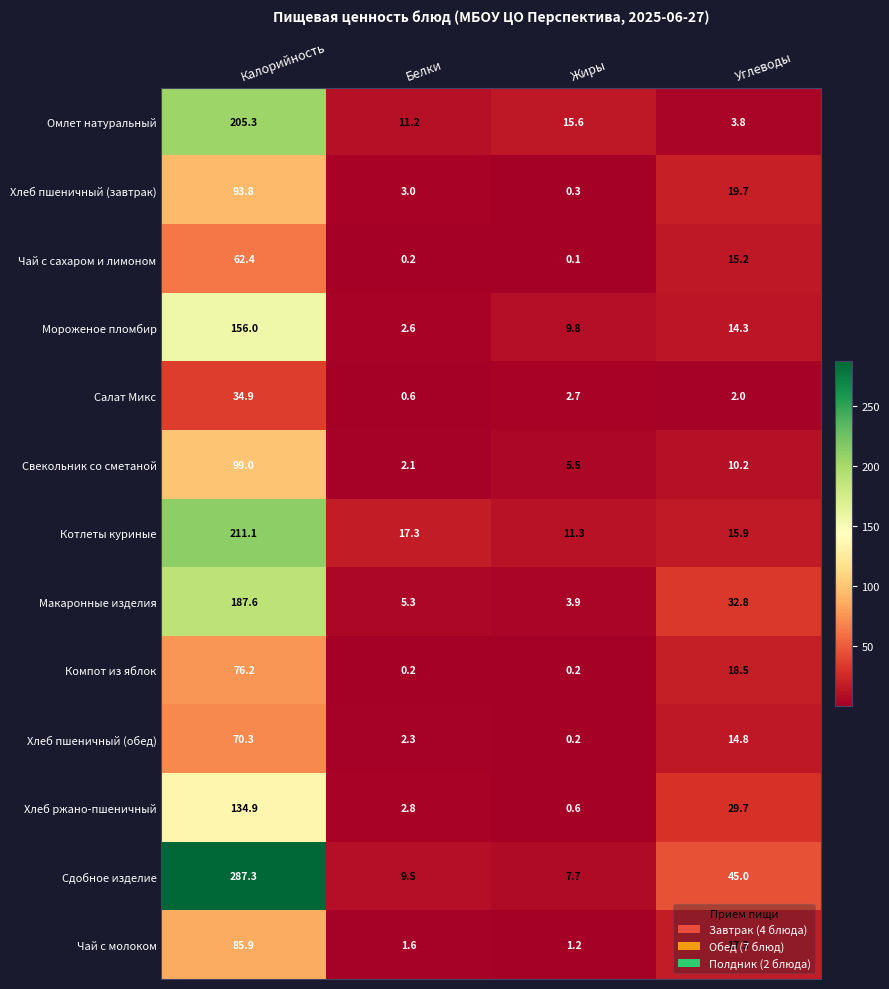

Between Калорийность and Углеводы, which series saw the biggest shift?

Сдобное изделие